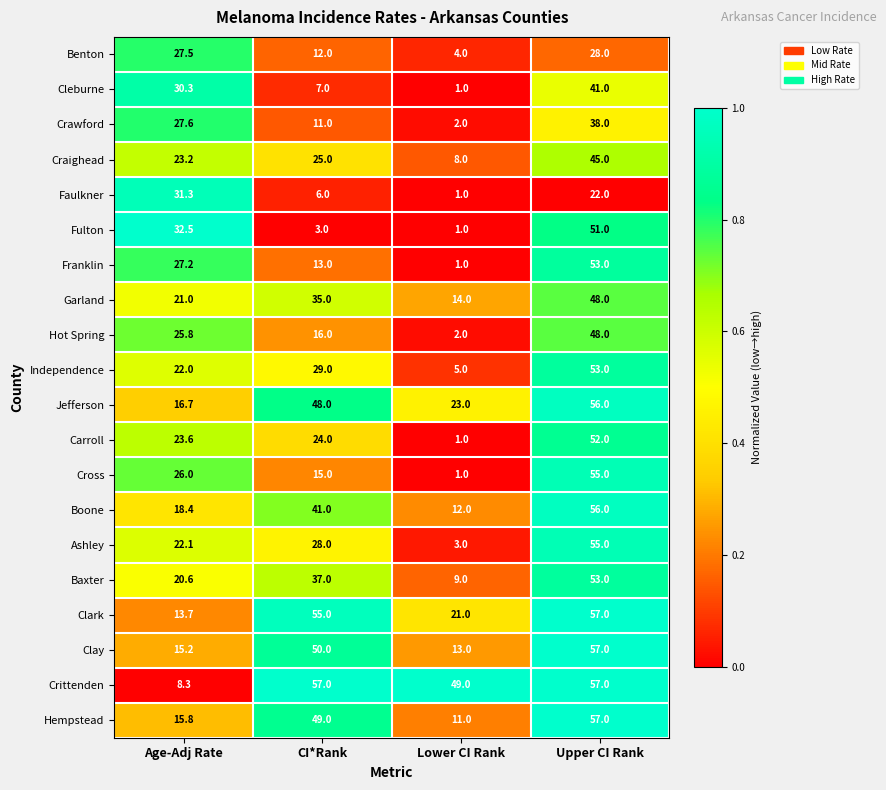

What is the spread (max minus min) of values at Upper CI Rank?

35.0